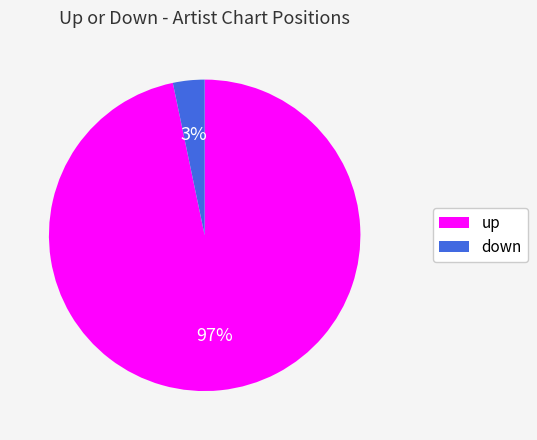

Rank the categories by value from highest to lowest.

up, down